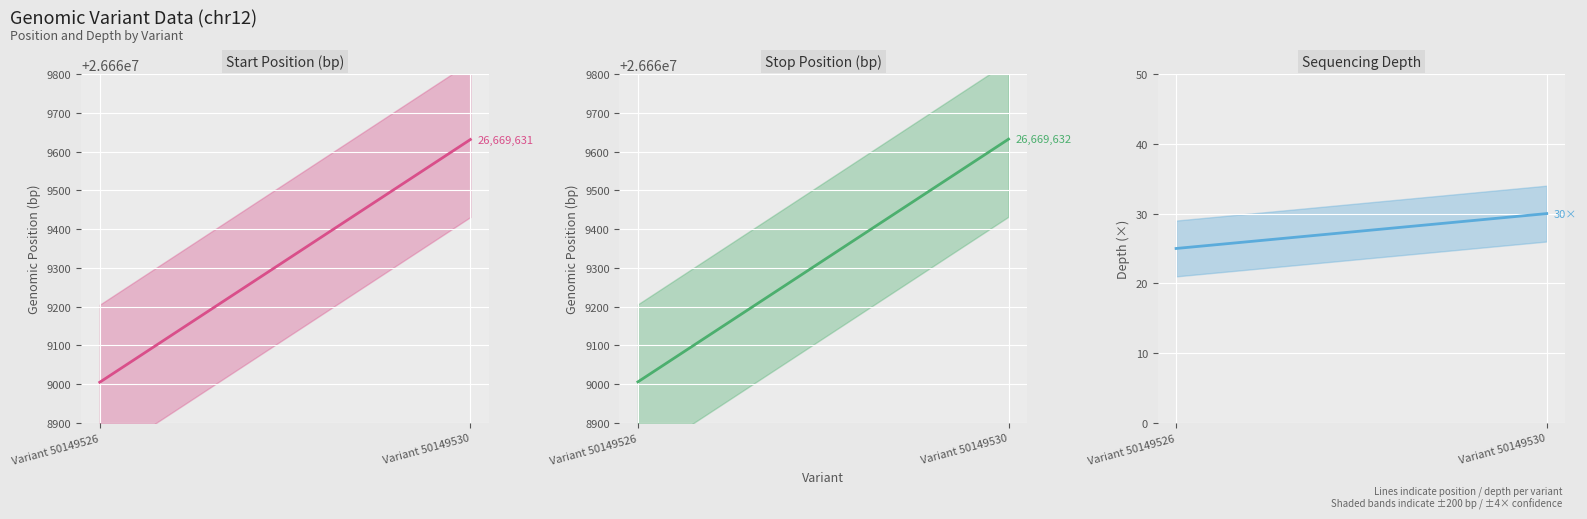

Which series has the widest spread of values?

start